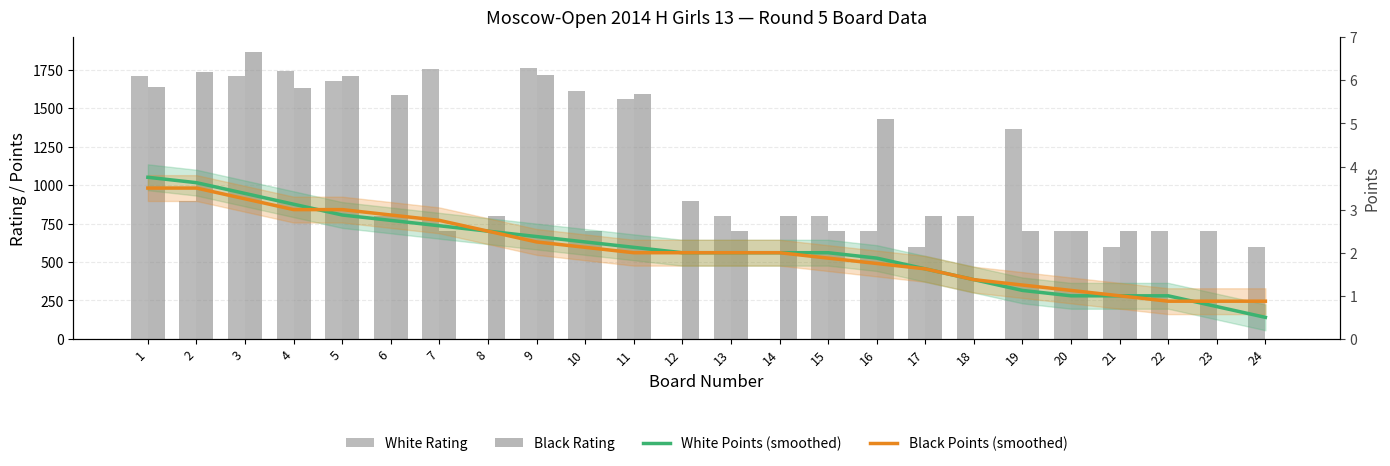

Reading left to right, transcribe all the data shown in this chart.

White Rating: 1=1710.0	2=900.0	3=1709.0	4=1743.0	5=1680.0	6=800.0	7=1757.0	8=0.0	9=1765.0	10=1612.0	11=1558.0	12=0.0	13=800.0	14=0.0	15=800.0	16=700.0	17=600.0	18=800.0	19=1363.0	20=700.0	21=600.0	22=700.0	23=700.0	24=600.0
Black Rating: 1=1639.0	2=1738.0	3=1869.0	4=1634.0	5=1711.0	6=1585.0	7=700.0	8=800.0	9=1714.0	10=700.0	11=1596.0	12=900.0	13=700.0	14=800.0	15=700.0	16=1430.0	17=800.0	18=0.0	19=700.0	20=700.0	21=700.0	22=0.0	23=0.0	24=0.0
White Points (smoothed): 1=3.8	2=3.6	3=3.4	4=3.1	5=2.9	6=2.8	7=2.6	8=2.5	9=2.4	10=2.2	11=2.1	12=2.0	13=2.0	14=2.0	15=2.0	16=1.9	17=1.6	18=1.4	19=1.1	20=1.0	21=1.0	22=1.0	23=0.8	24=0.5
Black Points (smoothed): 1=3.5	2=3.5	3=3.2	4=3.0	5=3.0	6=2.9	7=2.8	8=2.5	9=2.2	10=2.1	11=2.0	12=2.0	13=2.0	14=2.0	15=1.9	16=1.8	17=1.6	18=1.4	19=1.2	20=1.1	21=1.0	22=0.9	23=0.9	24=0.9